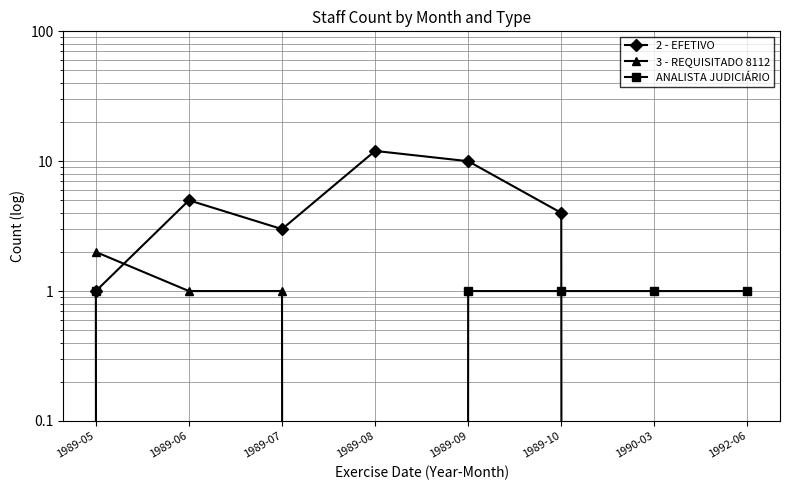

At how many categories does at least one series exceed 9?

2